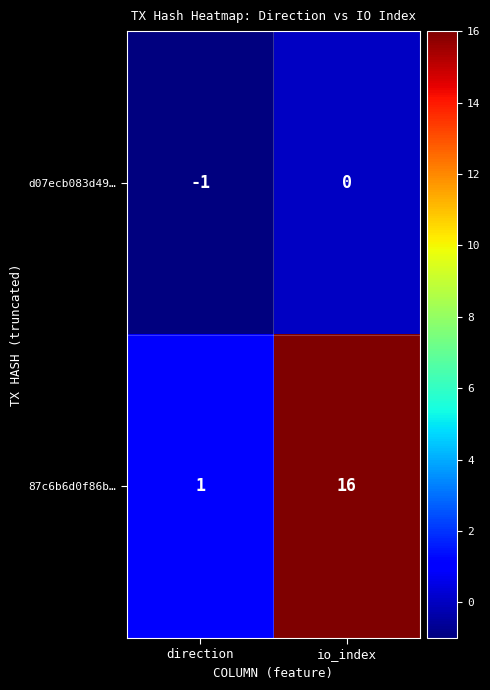

Is it true that 87c6b6d0f86b… equals 9 at io_index?

False